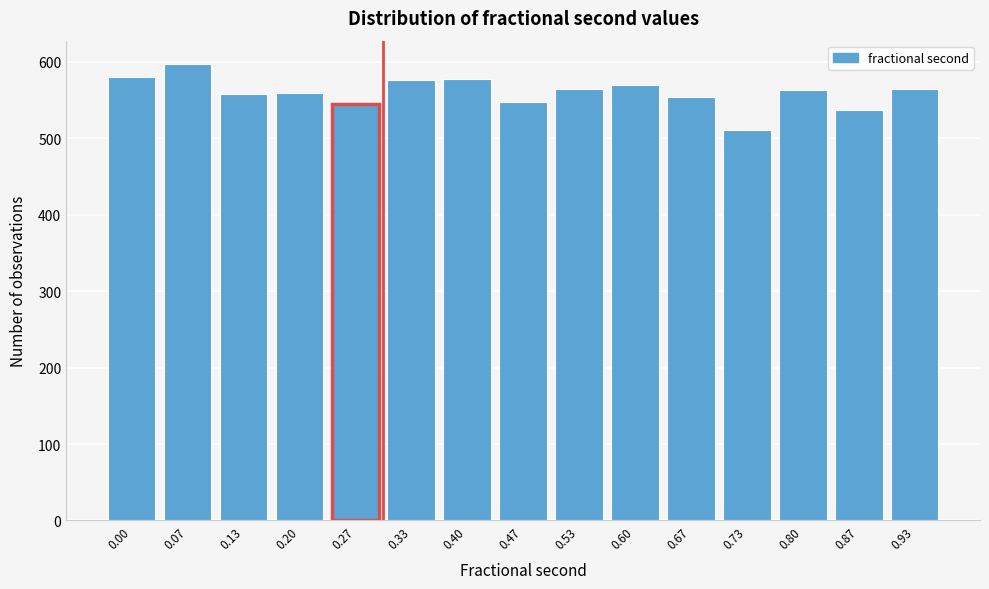

What is the approximate value at 0.33, to the nearest 5?

575